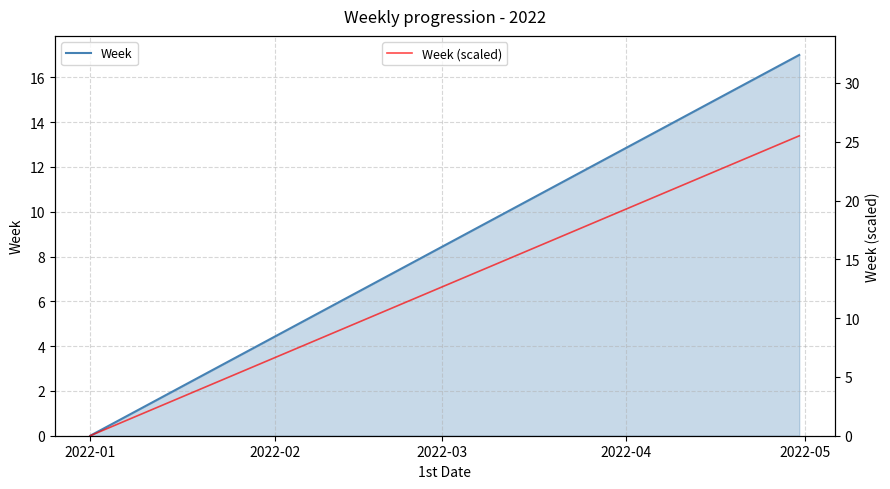

True or false: Week (scaled) has more than 0 points higher than both neighbors.

False